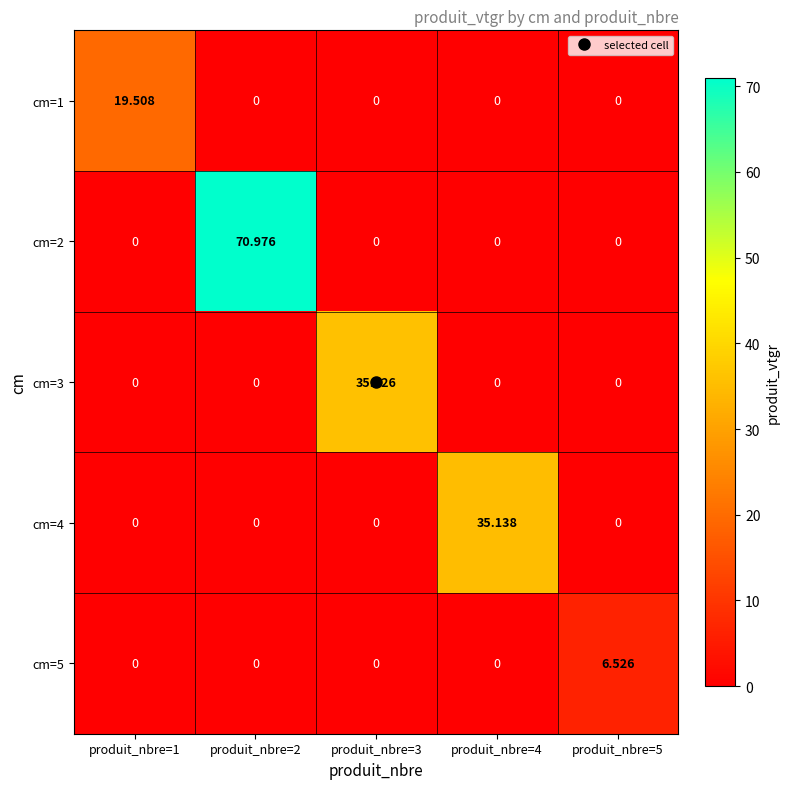

What is the difference between the highest and lowest values at produit_nbre=2?

71.0